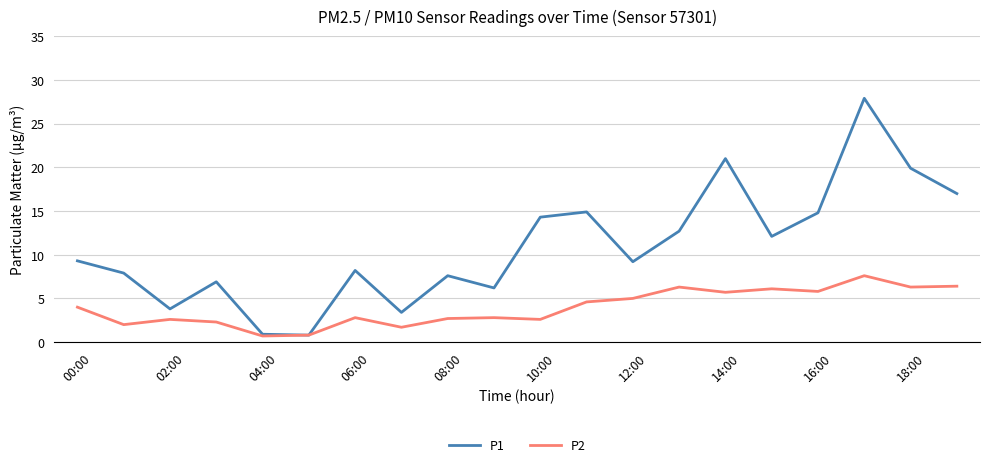

Rank the series by their average value, from lowest to highest.

P2, P1